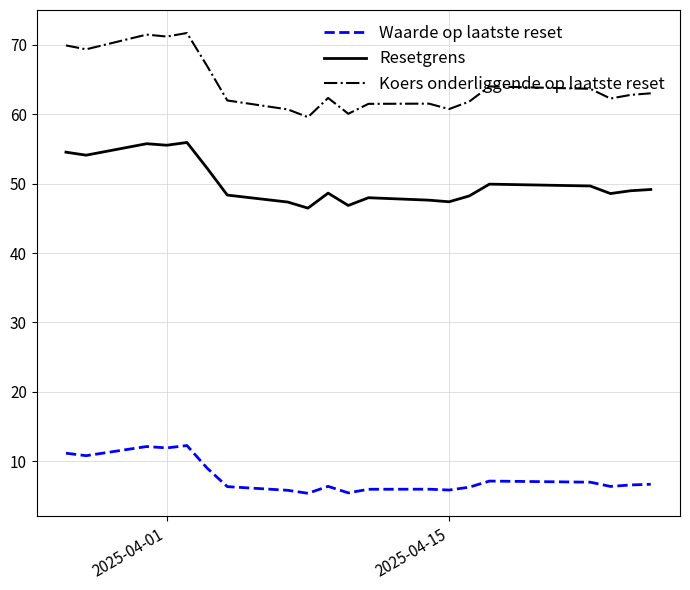

Which series has the largest total across all categories?

Koers onderliggende op laatste reset